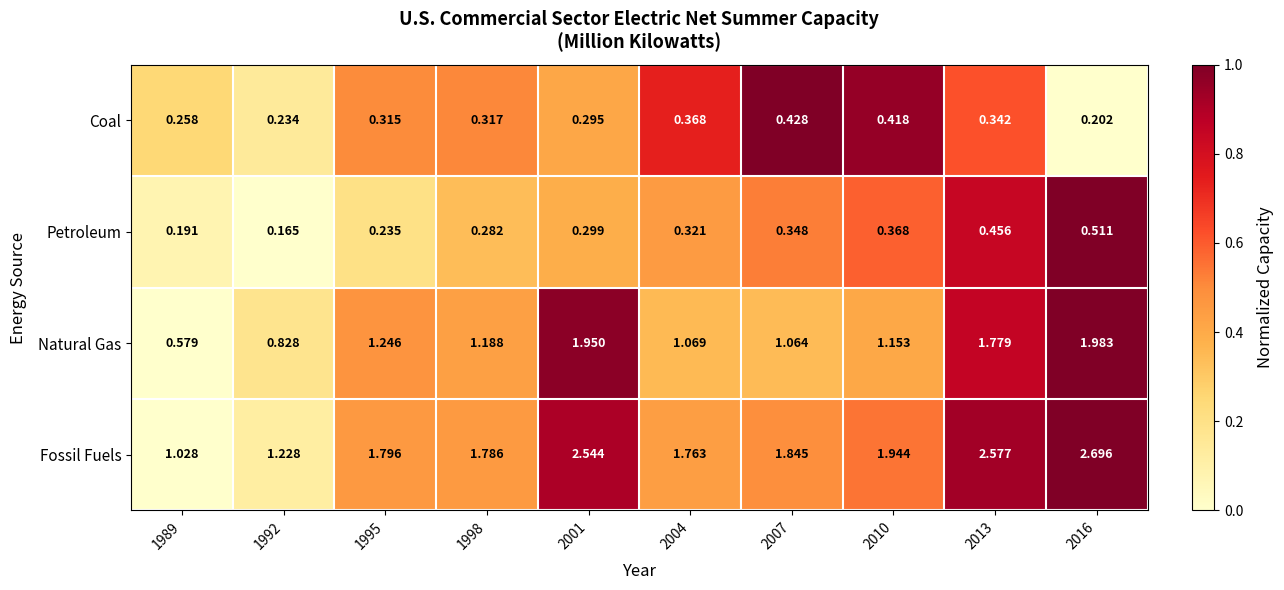

Rank the series at 1995 from highest to lowest value.

Fossil Fuels, Natural Gas, Coal, Petroleum